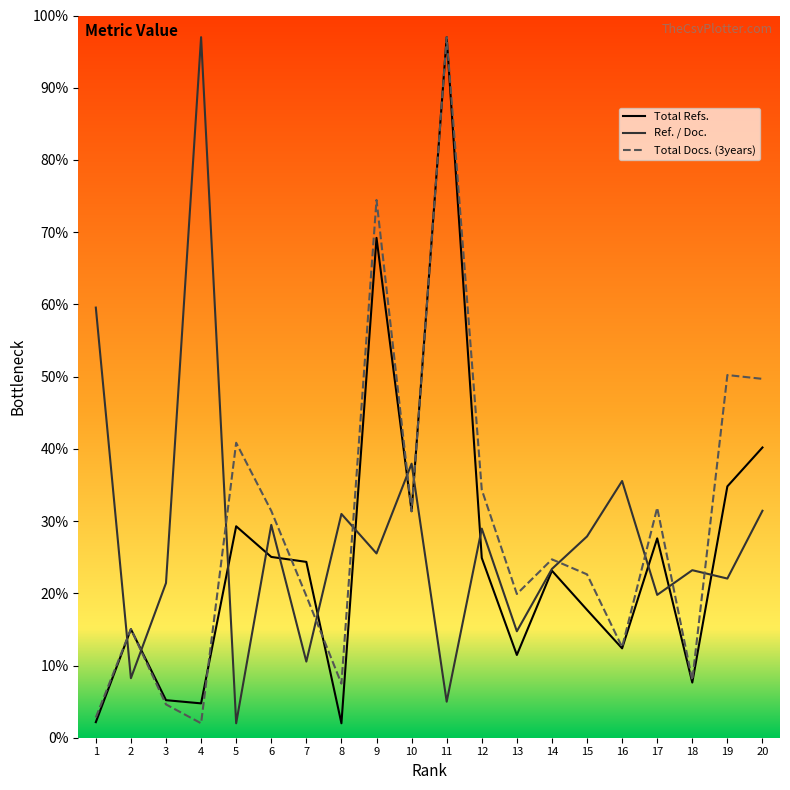

The value of Total Refs. at 13 is 11.5. True or false?

True